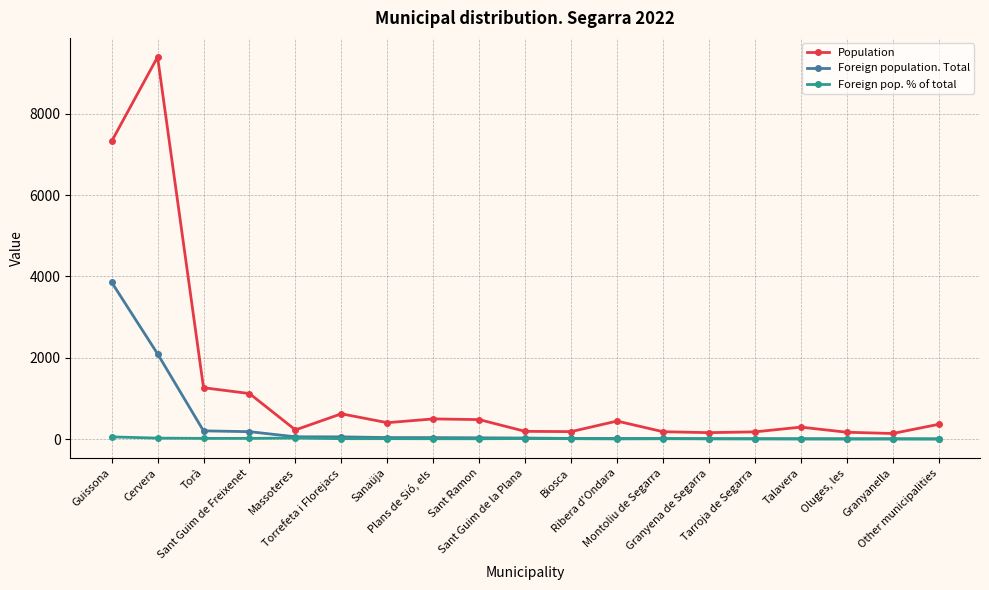

Which series has the widest spread of values?

Population